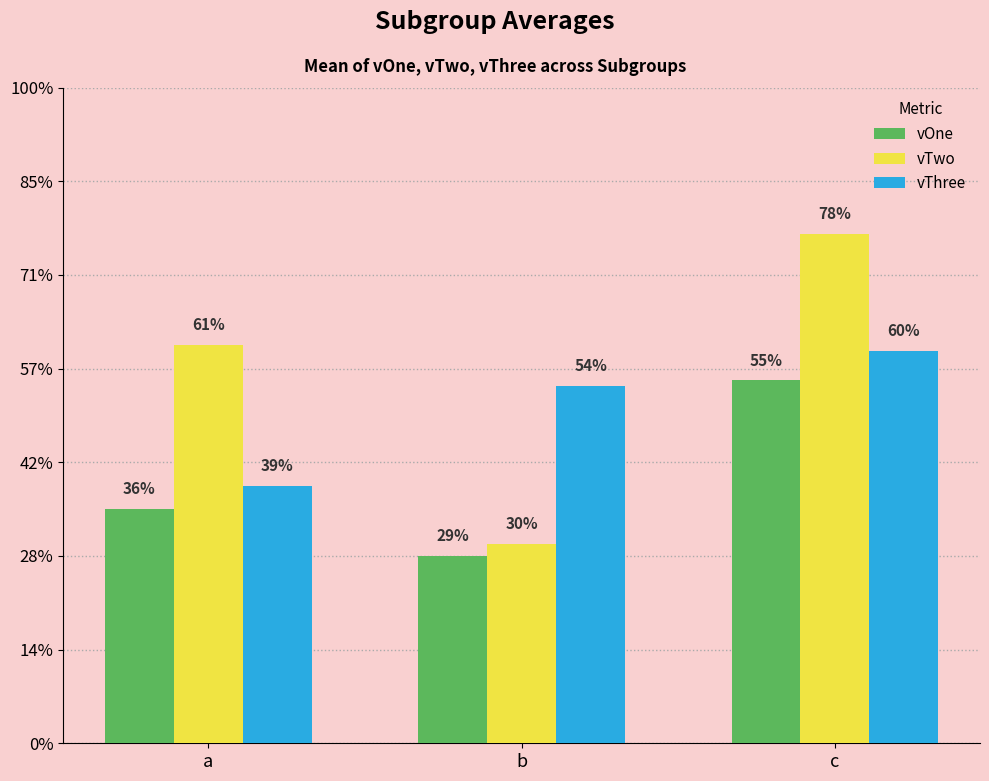

Does the chart contain stacked bars?

No